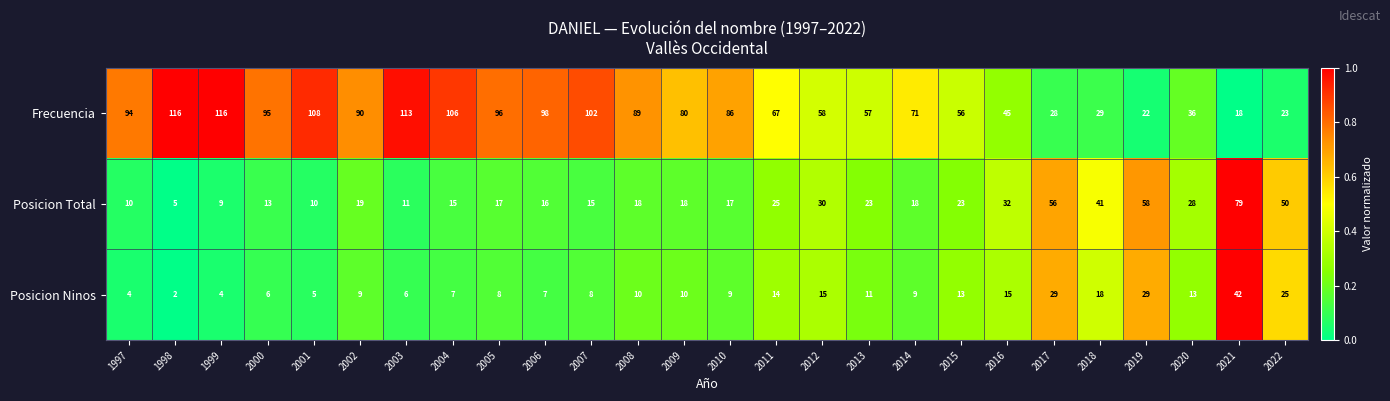

True or false: Frecuencia has a value of 5 at 2021.

False